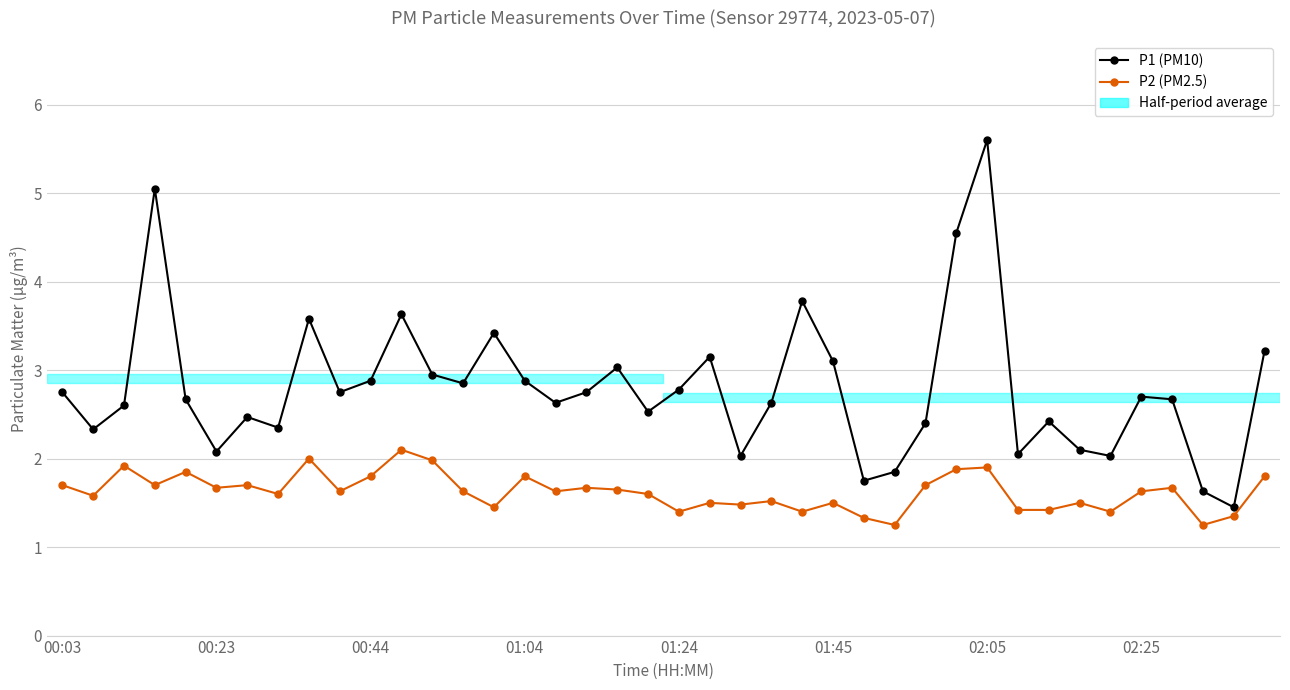

At how many categories does at least one series exceed 2?

36